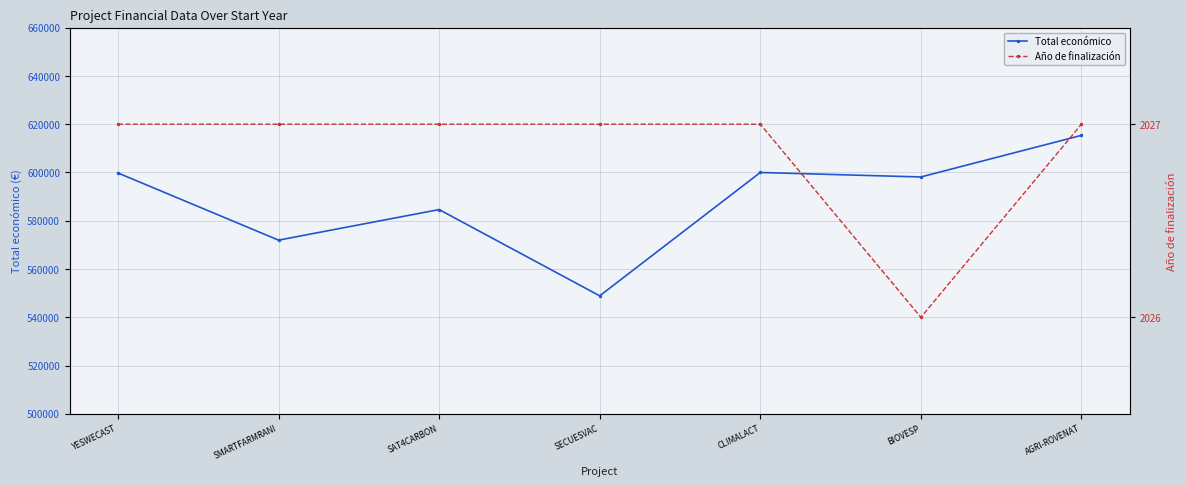

What is the label of the 6th point from the right?

SMARTFARMRANI